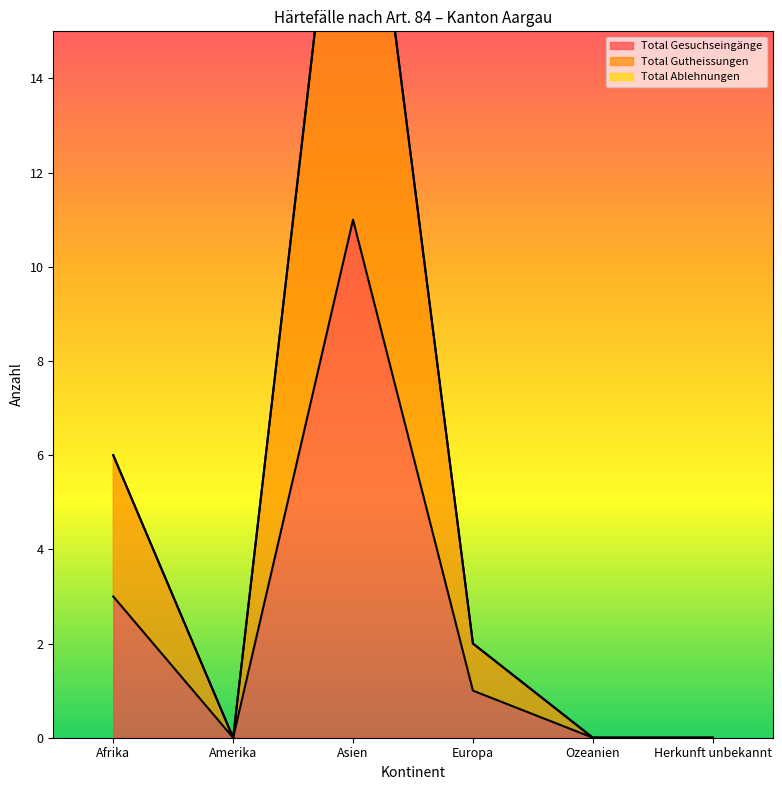

Reading left to right, transcribe all the data shown in this chart.

Total Gesuchseingänge: 3	0	11	1	0	0
Total Gutheissungen: 6	0	22	2	0	0